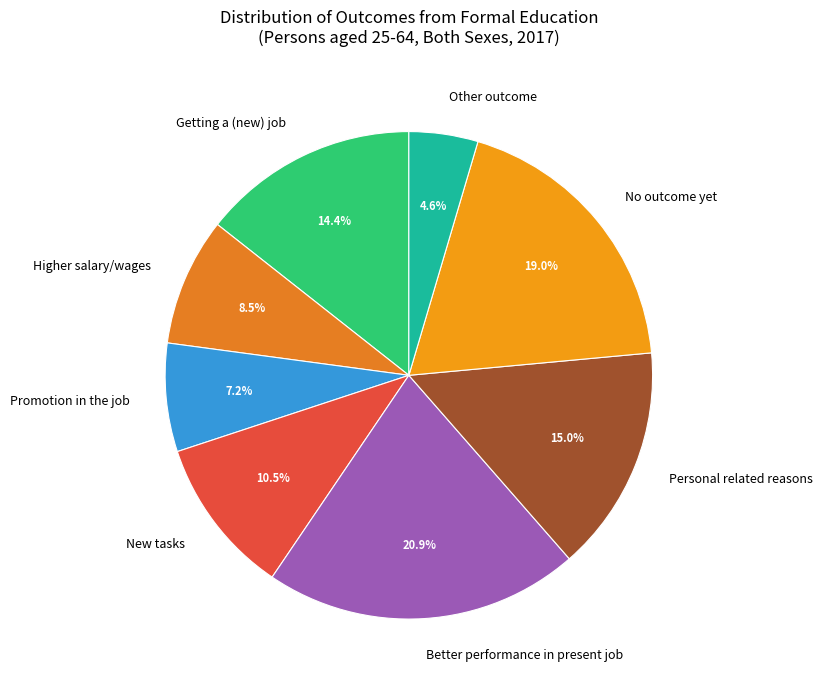

Which category has the biggest portion of the pie?

Better performance in present job